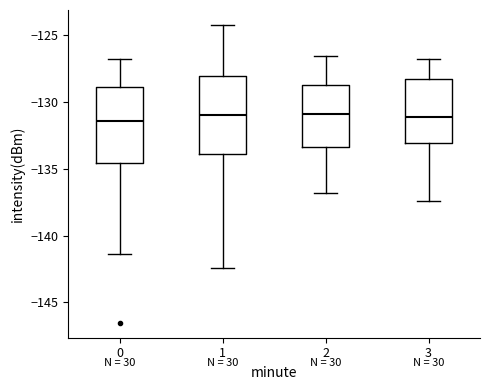

Reading left to right, read every box against the y-axis: the position of its median line, the range the box covers, and the ends of its whiskers. The values are not printed on the chart, so give them approximately, as read against the axis.

0: median -131.5, box -134.5 to -129.0, whiskers -141.5 to -127.0
1: median -131.0, box -134.0 to -128.0, whiskers -142.5 to -124.0
2: median -131.0, box -133.5 to -128.5, whiskers -137.0 to -126.5
3: median -131.0, box -133.0 to -128.0, whiskers -137.5 to -127.0